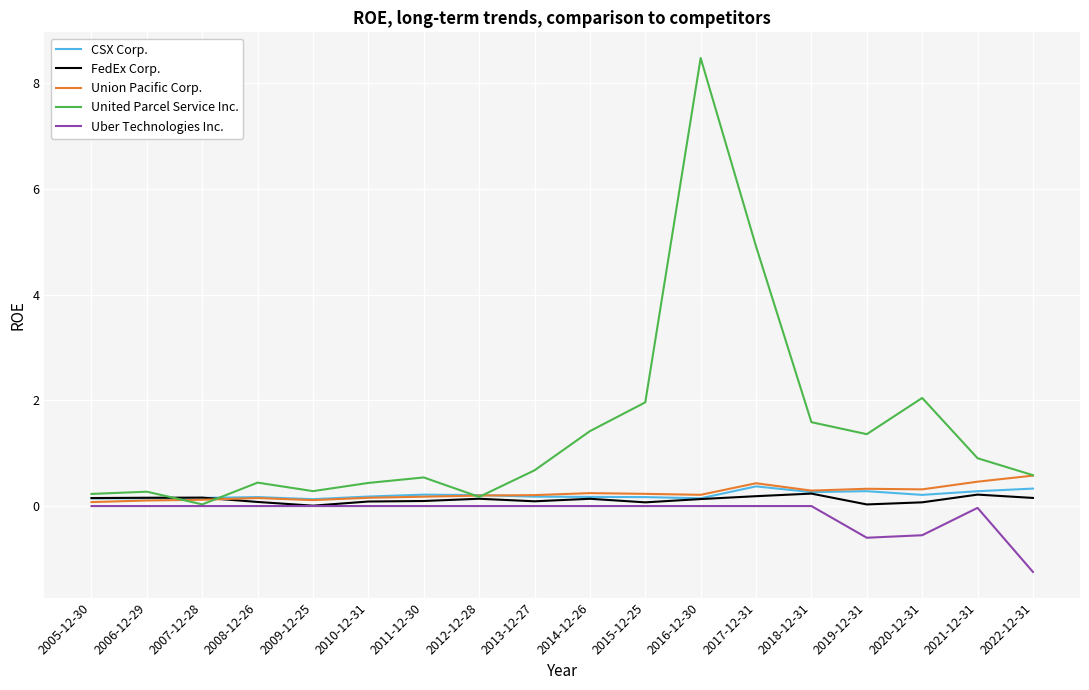

What is the maximum value for CSX Corp.?

0.4